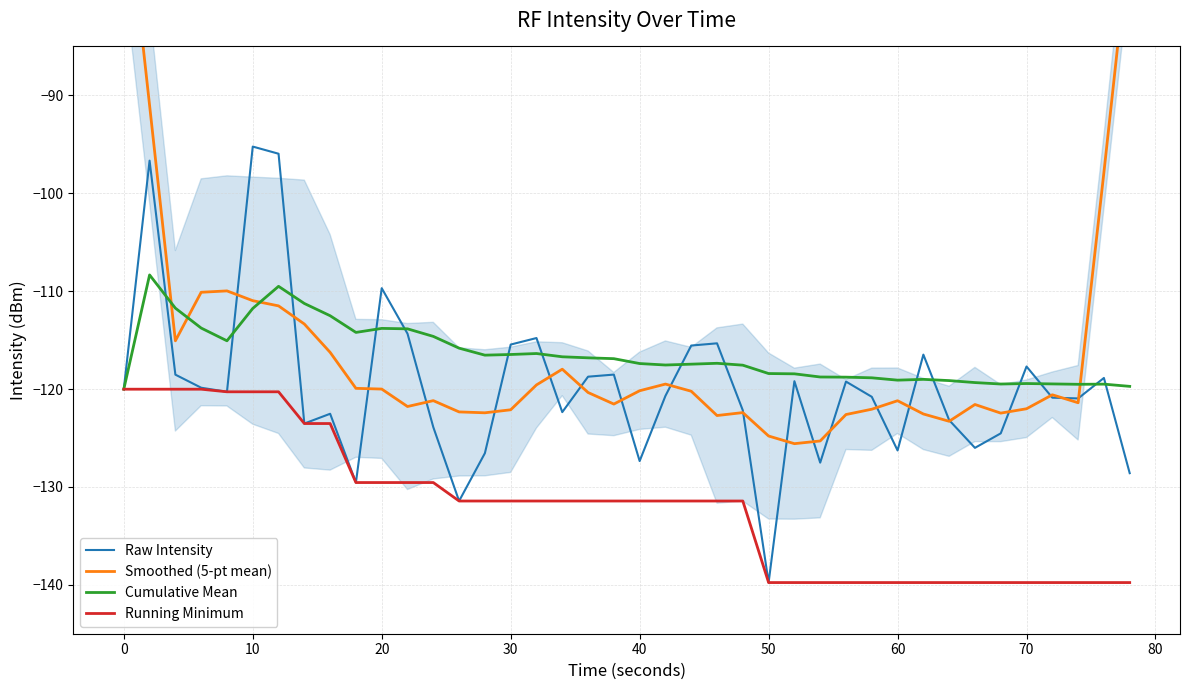

The value of Running Minimum at 0 is -35.5. True or false?

False